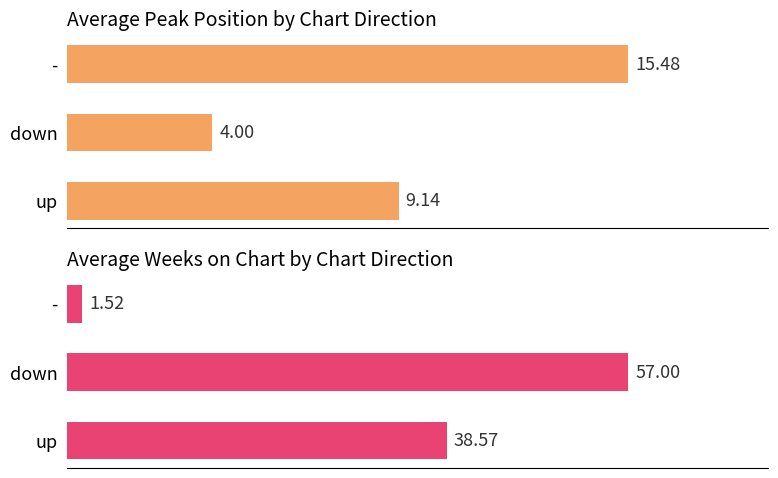

Which series has the widest spread of values?

Avg Weeks on Chart